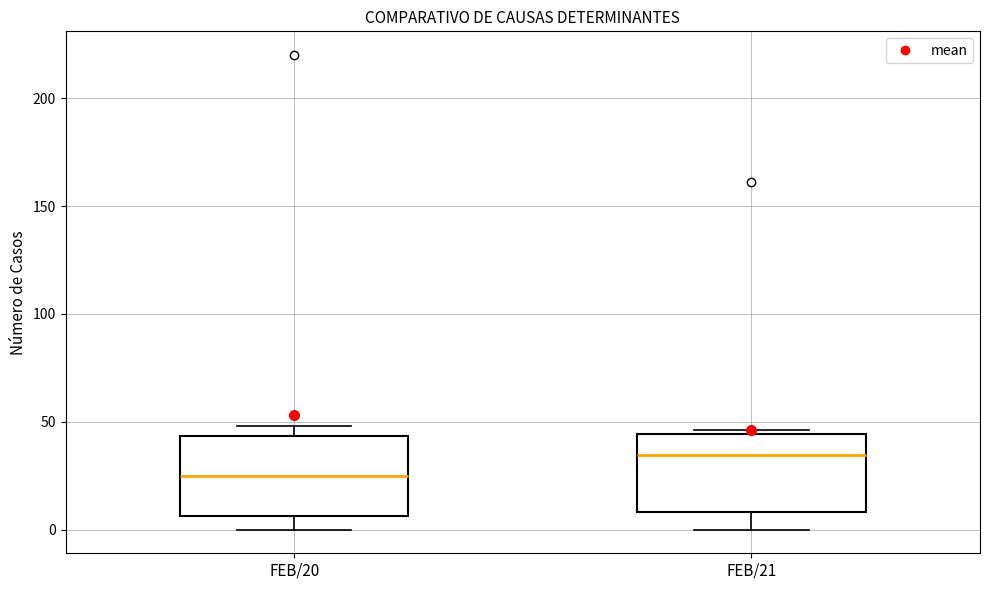

Where is the lower edge of the box for FEB/21 on the y-axis? The values are not printed on the chart, so give them approximately, as read against the axis.

10